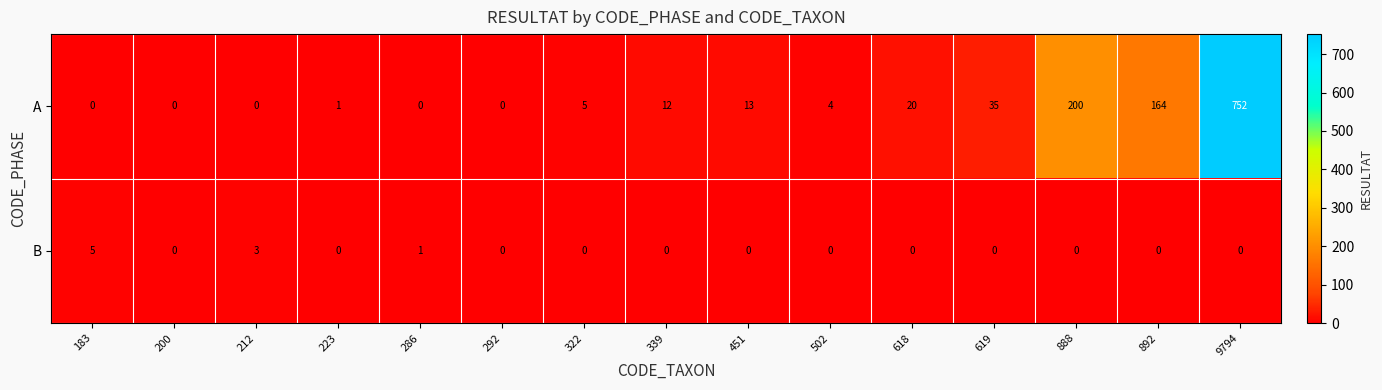

Rank the series at 223 from lowest to highest value.

B, A